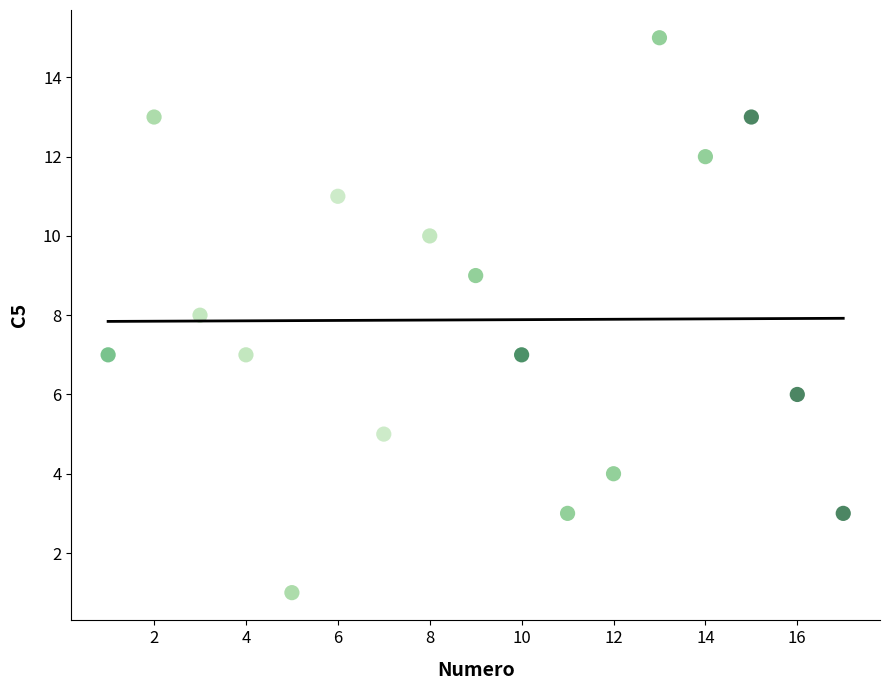

What is the range of X values (max minus min)?

16